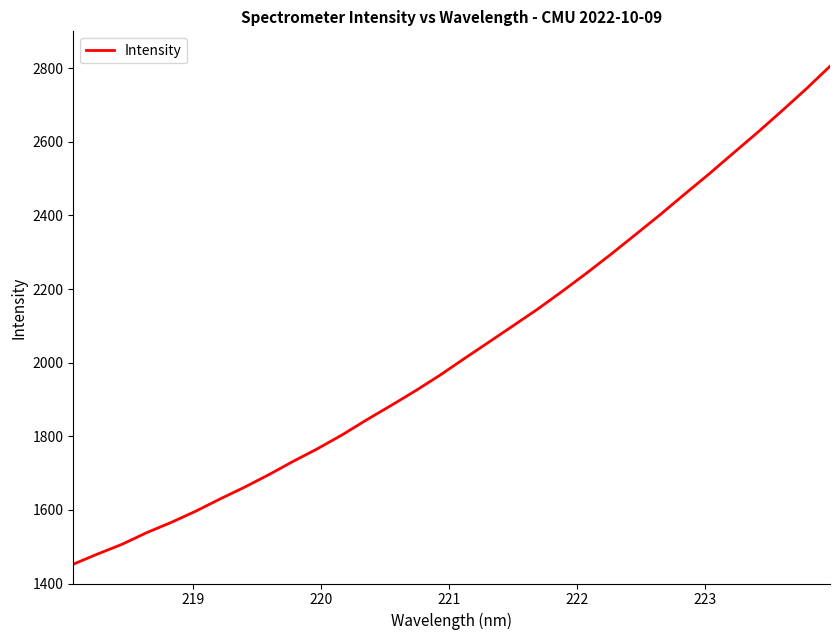

What is the smallest value displayed?

1452.4